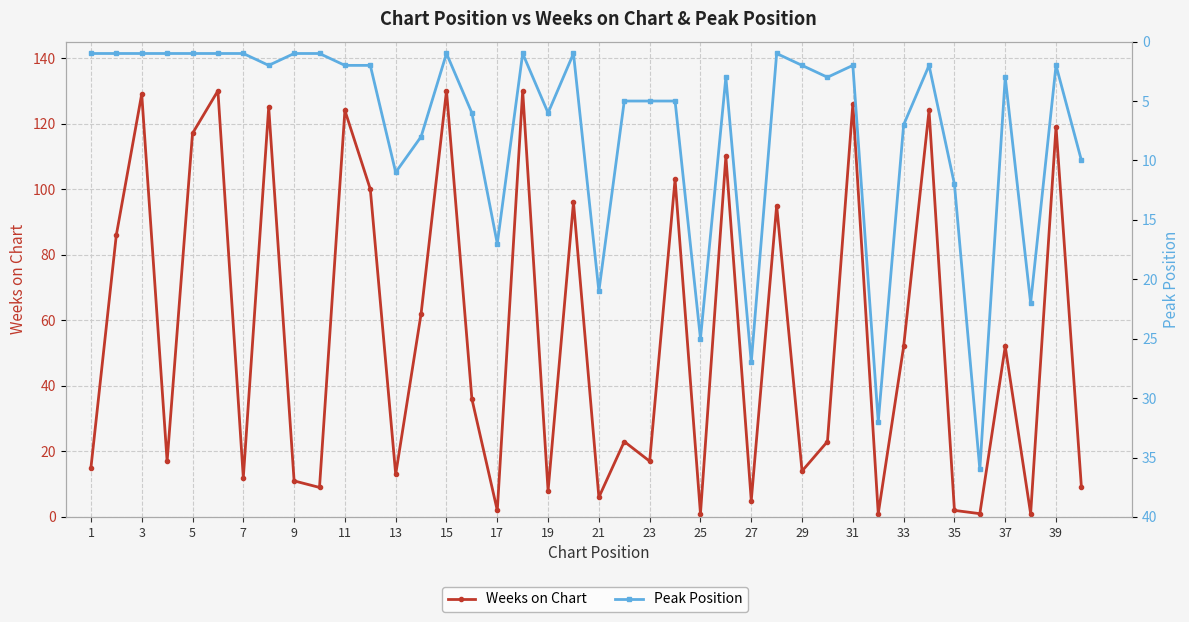

Reading right to left, what are all the values shown in this chart?

Weeks on Chart: 9	119	1	52	1	2	124	52	1	126	23	14	95	5	110	1	103	17	23	6	96	8	130	2	36	130	62	13	100	124	9	11	125	12	130	117	17	129	86	15
Peak Position: 10	2	22	3	36	12	2	7	32	2	3	2	1	27	3	25	5	5	5	21	1	6	1	17	6	1	8	11	2	2	1	1	2	1	1	1	1	1	1	1